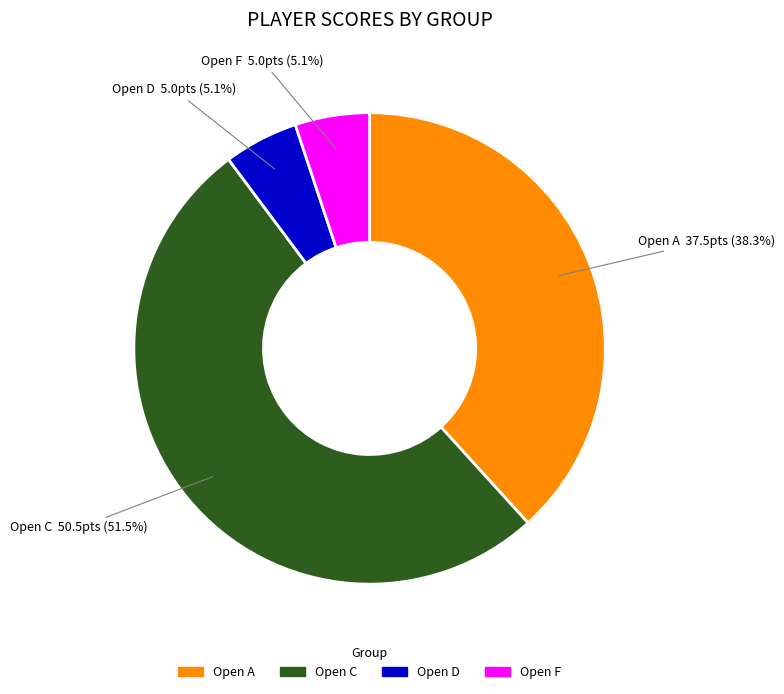

What percentage is NOT represented by Open C?

48.5%